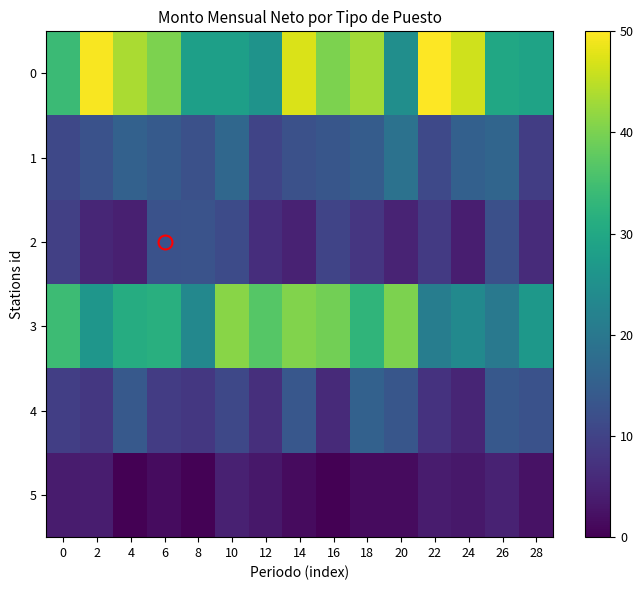

Which has a higher value, 26 or 14?

14